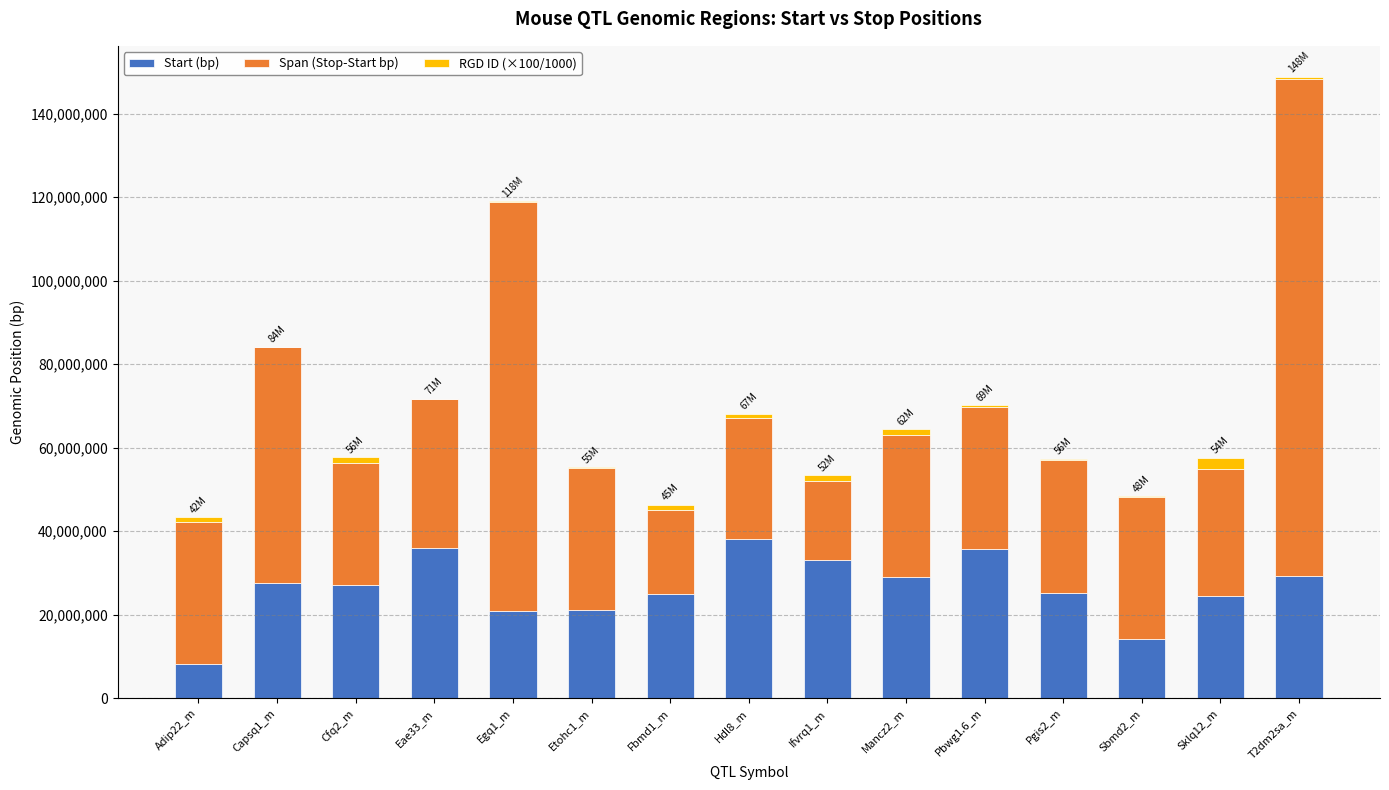

At which category is the sum across all series the highest?

T2dm2sa_m